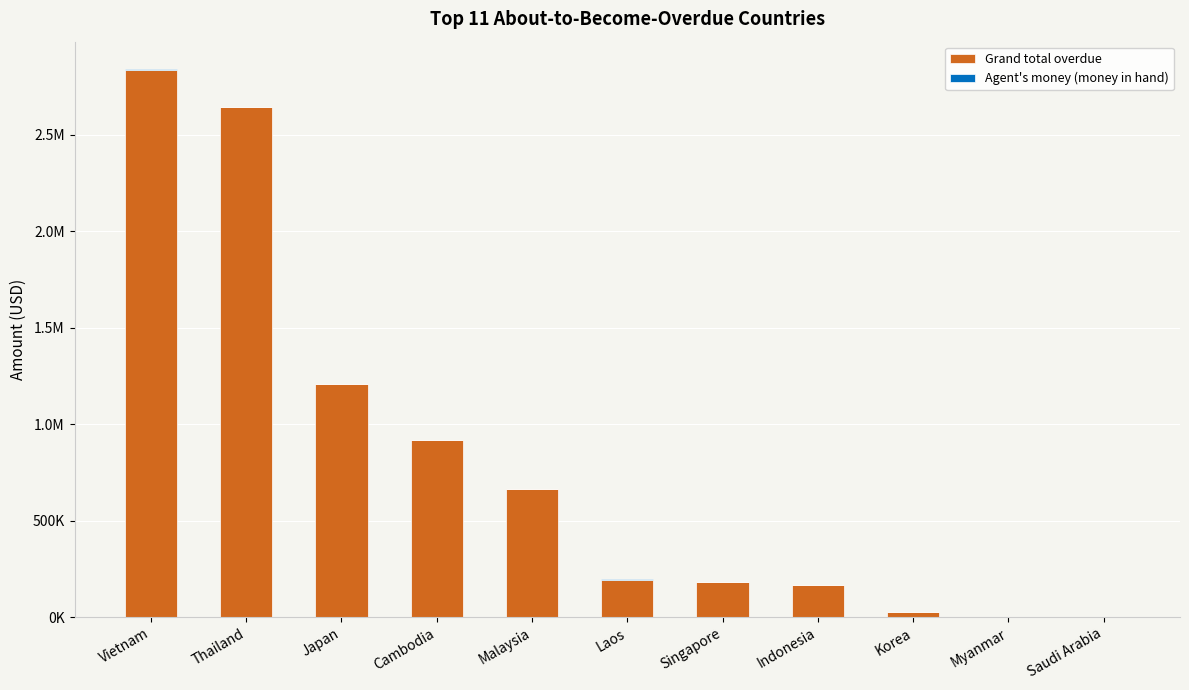

Are the bars horizontal?

No